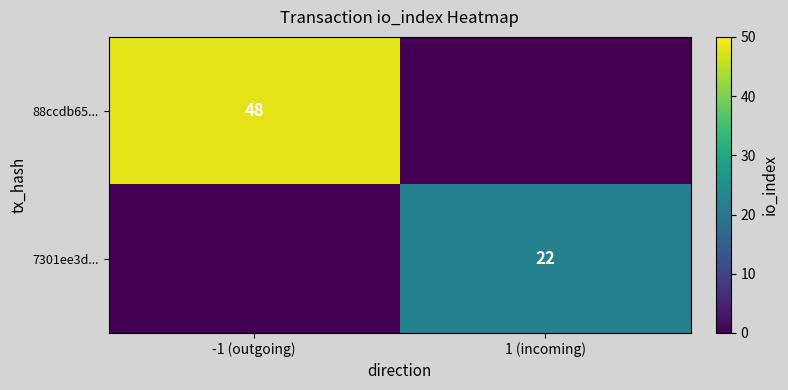

Is the value of 88ccdb65... at -1 (outgoing) greater than the value of 7301ee3d... at 1 (incoming)?

Yes